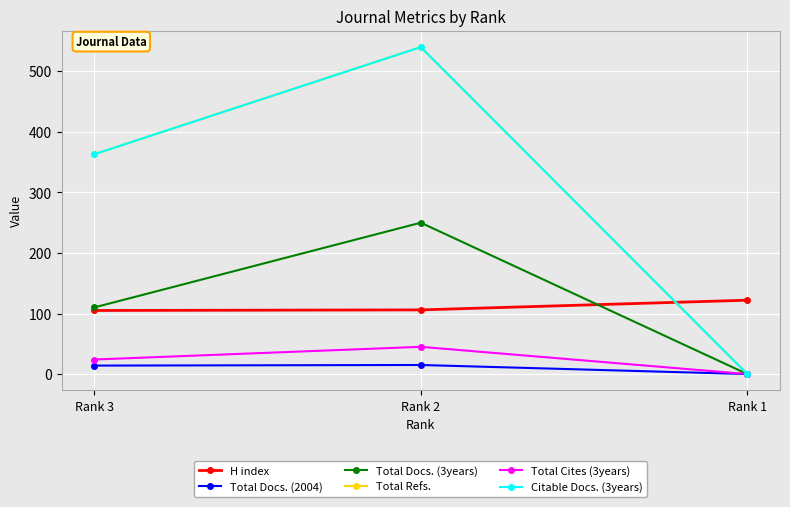

Does the chart have visible grid lines?

Yes